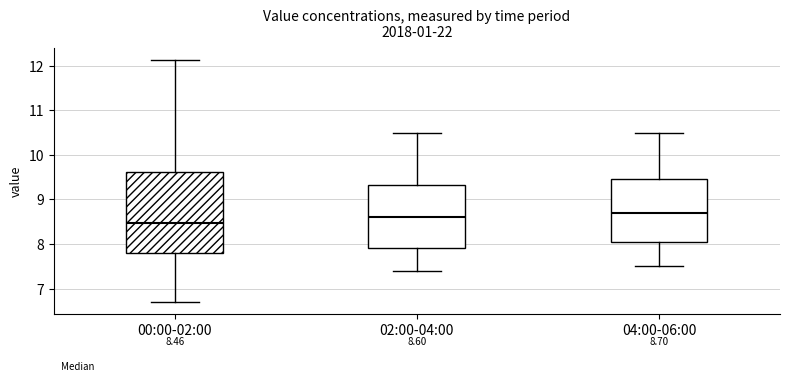

Comparing the boxes themselves (not the whiskers), which one is the tallest?

00:00-02:00